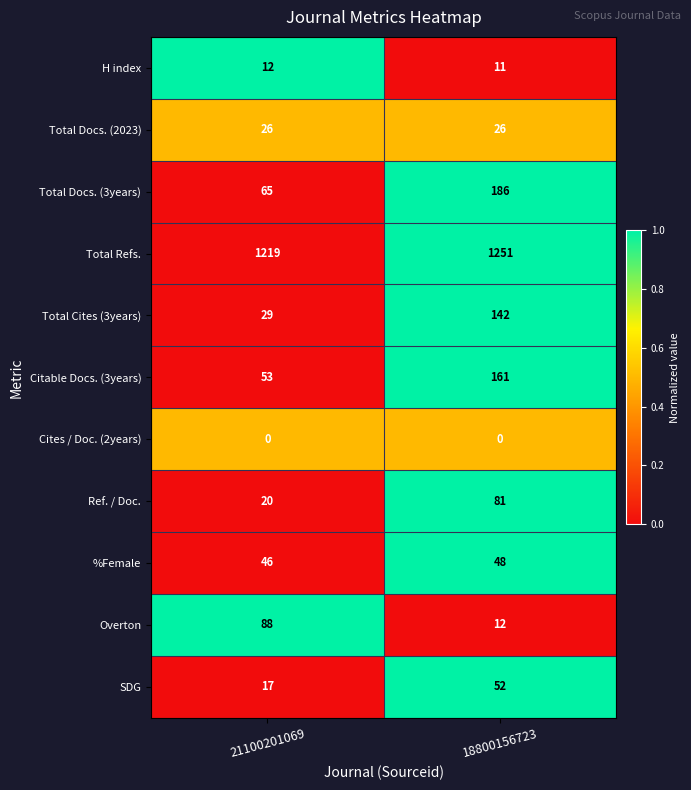

Which series changed the most between 21100201069 and 18800156723?

Total Docs. (3years)